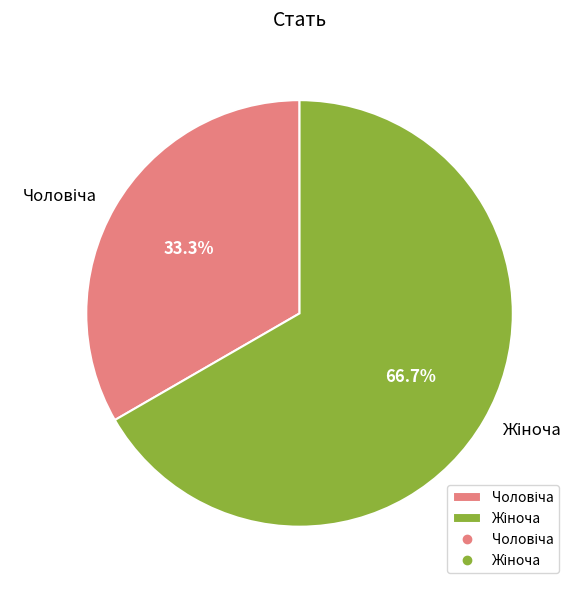

How many slices are in this pie chart?

2